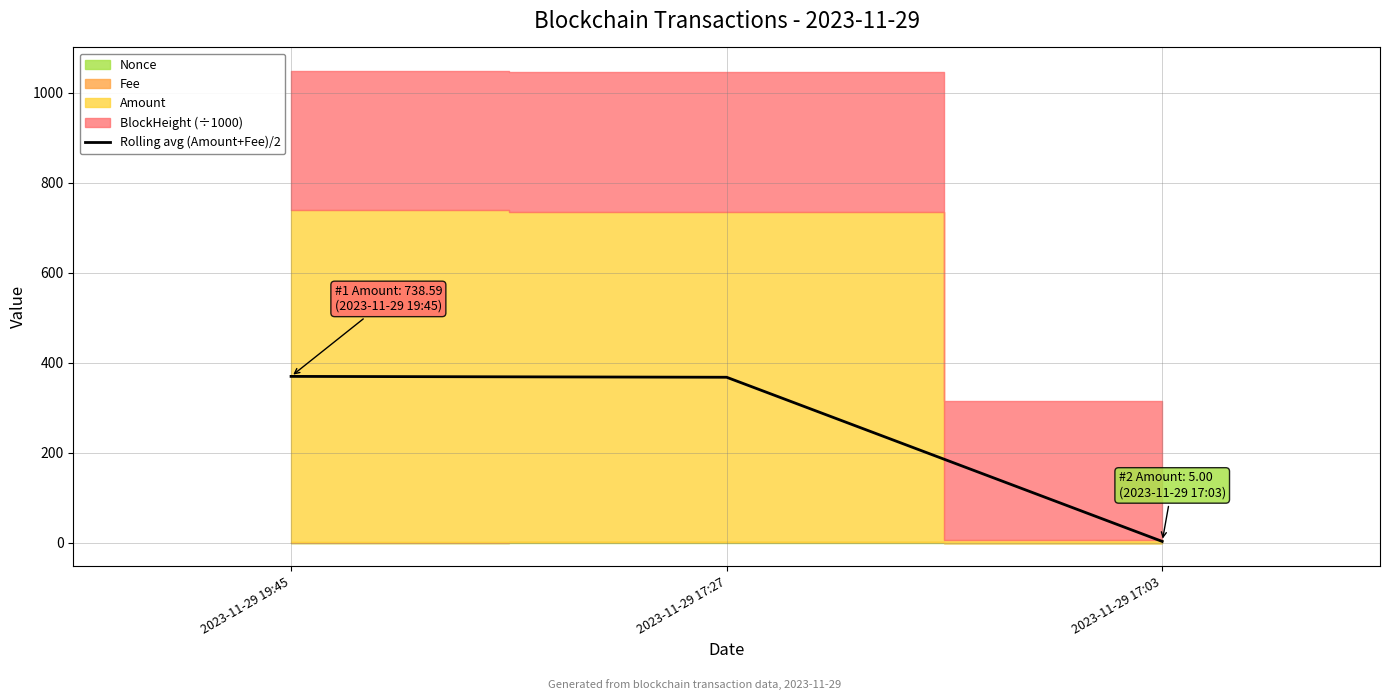

What is the difference between the values at 2023-11-29 17:03 and 2023-11-29 17:27?

365.0